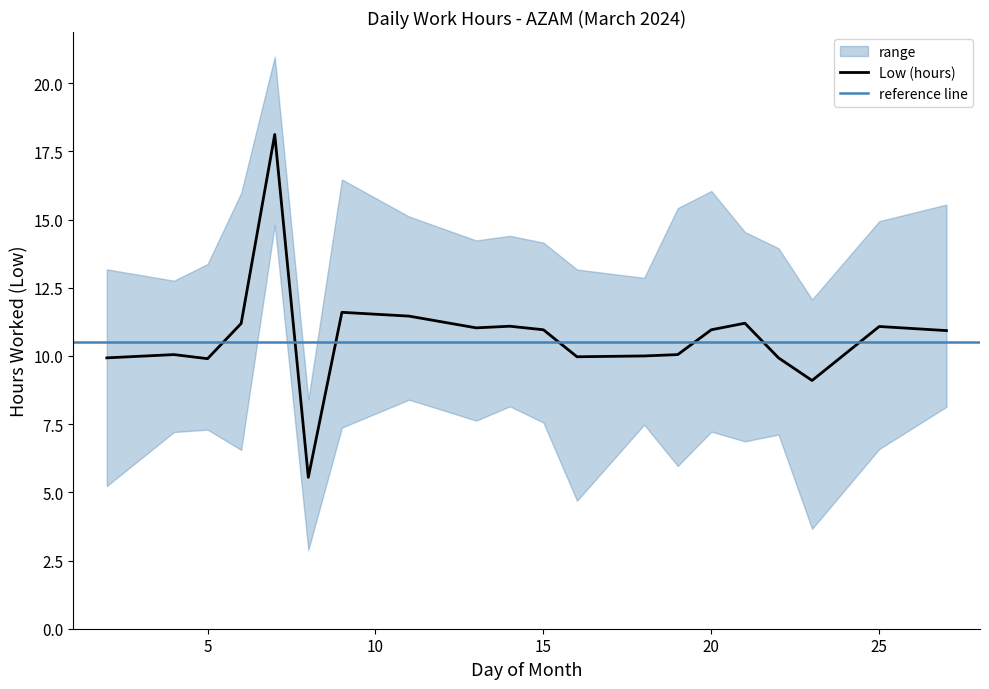

Rank the categories by value from highest to lowest.

7, 9, 11, 21, 6, 14, 25, 13, 15, 20, 27, 4, 19, 18, 16, 2, 22, 5, 23, 8